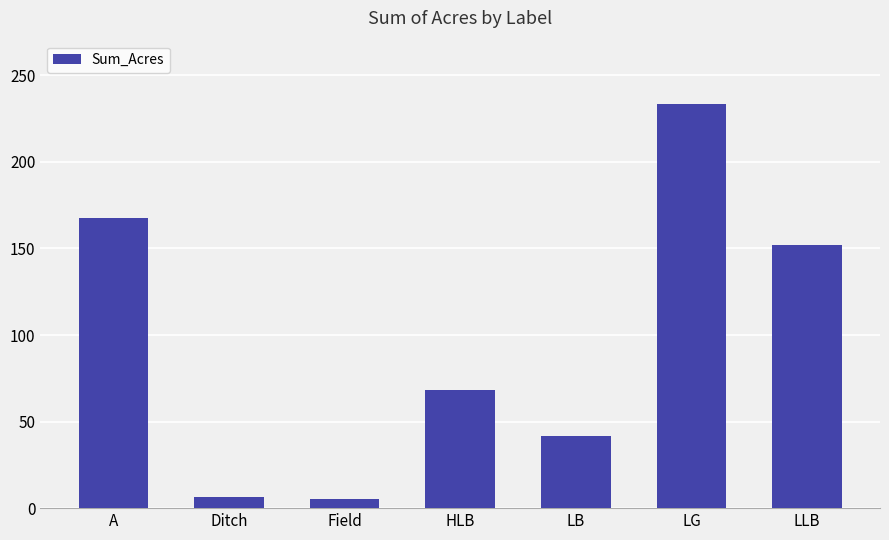

Approximately how many times larger is the value at A compared to Ditch?

26.3